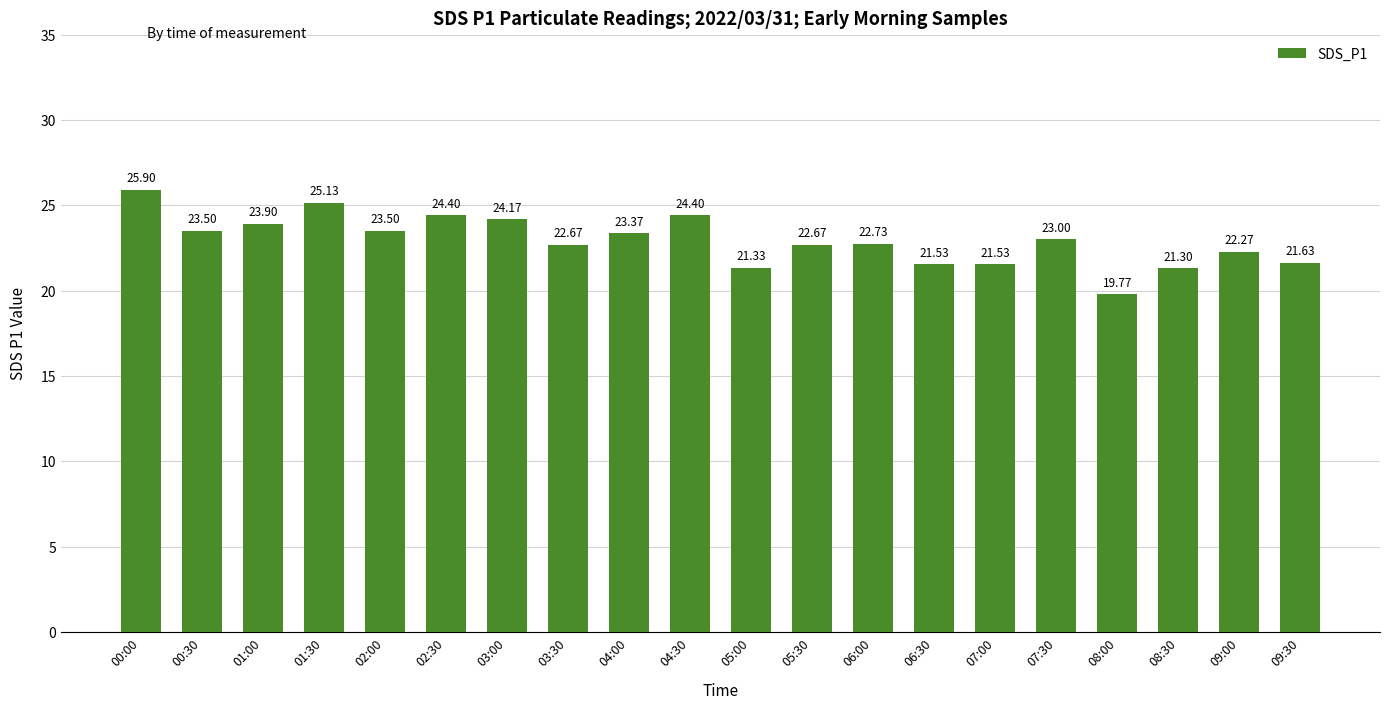

What is the greatest value displayed?

25.9